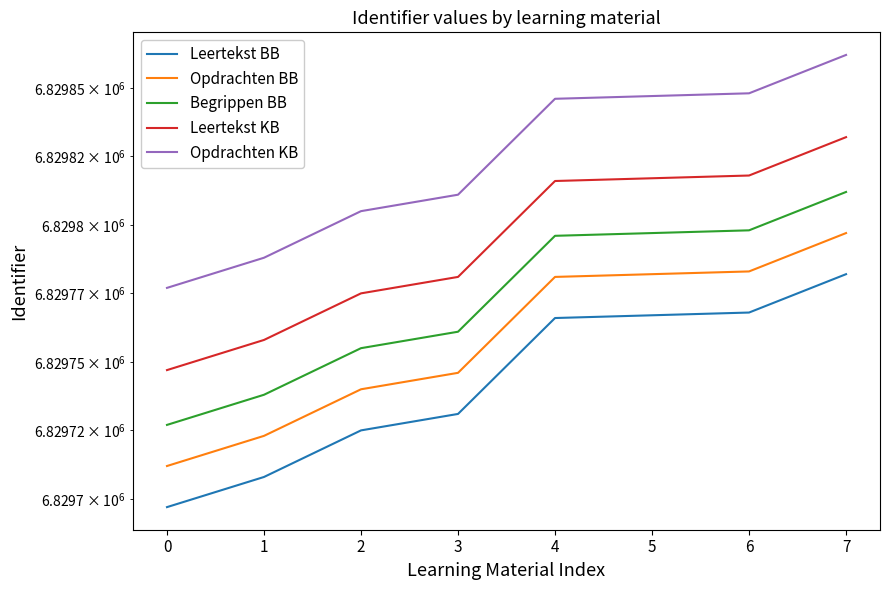

List the labels in order of Begrippen BB value, smallest first.

0, 1, 2, 3, 4, 5, 6, 7